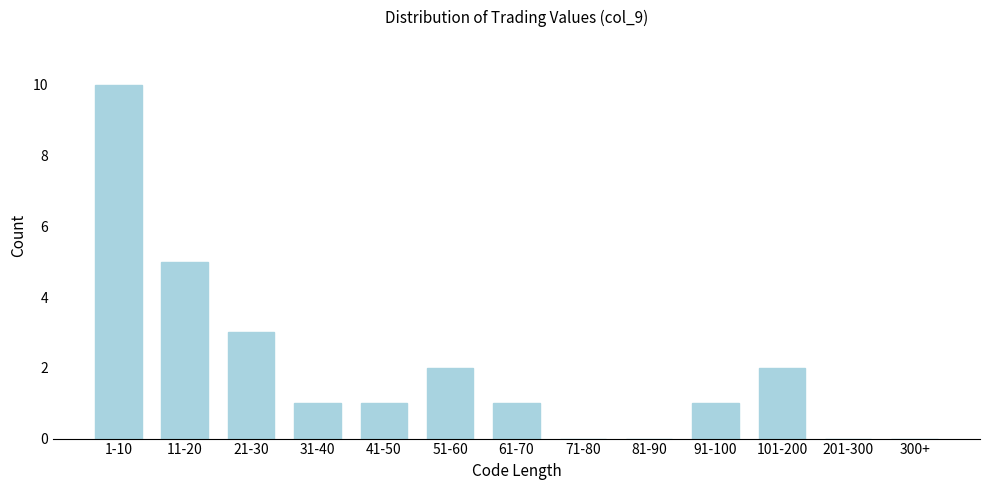

Reading left to right, list all the values displayed in this chart.

1-10=10	11-20=5	21-30=3	31-40=1	41-50=1	51-60=2	61-70=1	71-80=0	81-90=0	91-100=1	101-200=2	201-300=0	300+=0